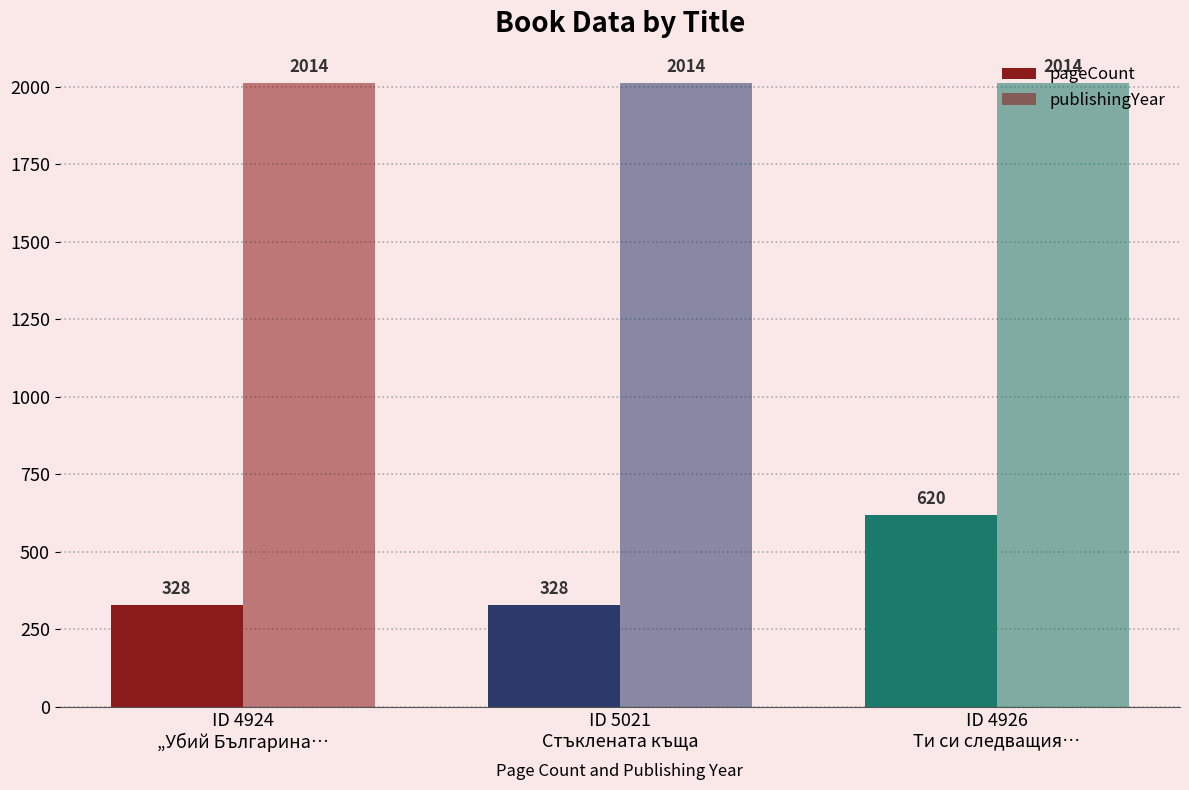

Which category has the lowest value across all series?

ID 4924
„Убий Българина…